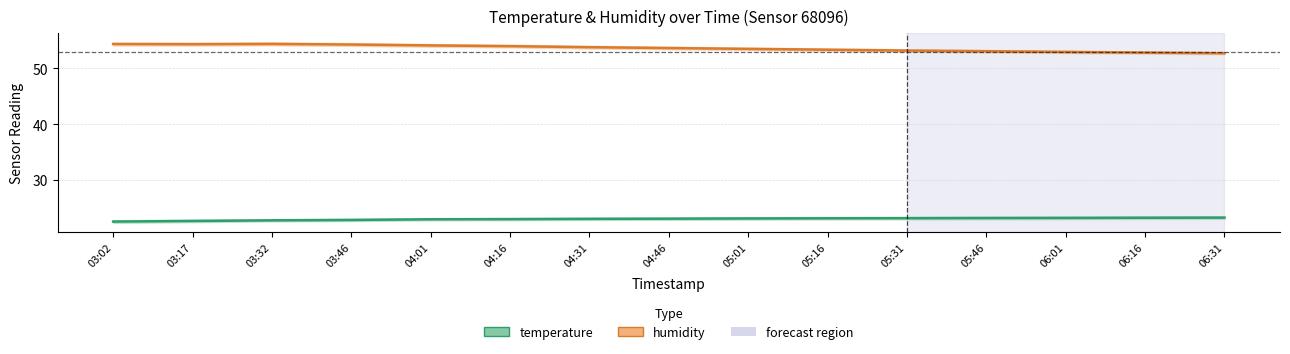

What position from the right is 03:02?

15